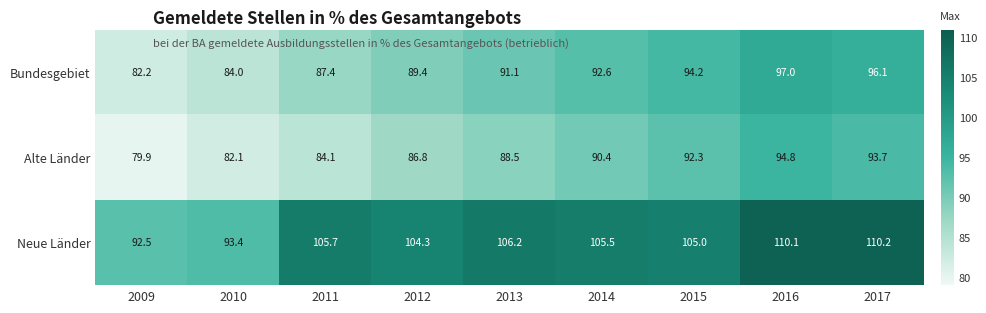

Reading left to right, what are all the values shown in this chart?

Bundesgebiet: 2009=82.2	2010=84.0	2011=87.4	2012=89.4	2013=91.1	2014=92.6	2015=94.2	2016=97.0	2017=96.1
Alte Länder: 2009=79.9	2010=82.1	2011=84.1	2012=86.8	2013=88.5	2014=90.4	2015=92.3	2016=94.8	2017=93.7
Neue Länder: 2009=92.5	2010=93.4	2011=105.7	2012=104.3	2013=106.2	2014=105.5	2015=105.0	2016=110.1	2017=110.2